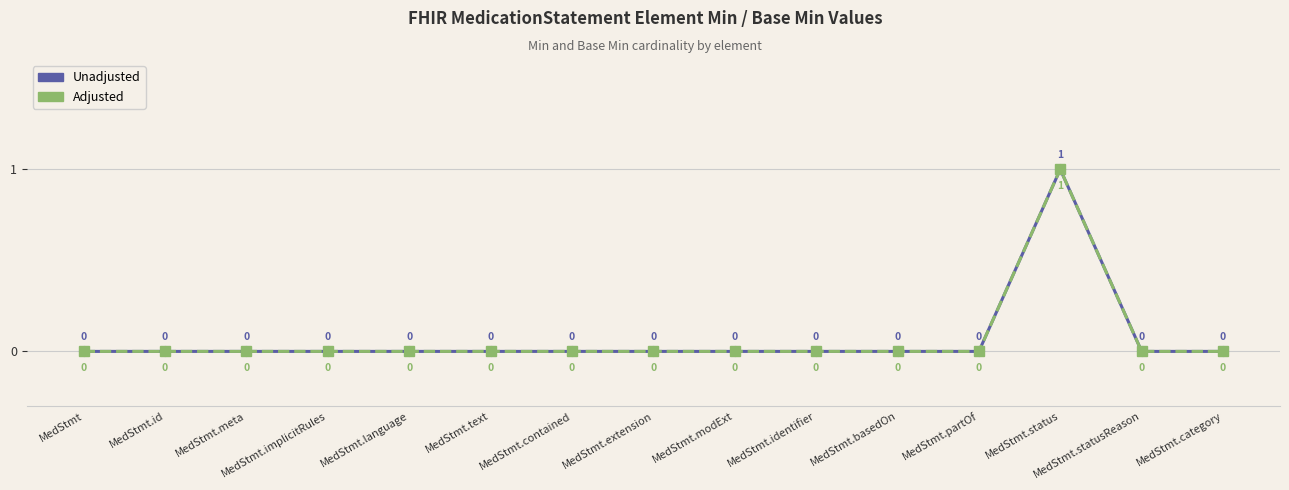

At how many categories does at least one series exceed 0?

1